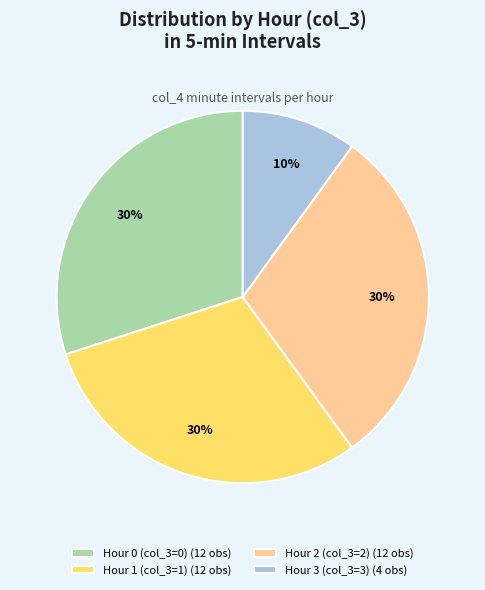

Is there a majority slice in this chart?

No